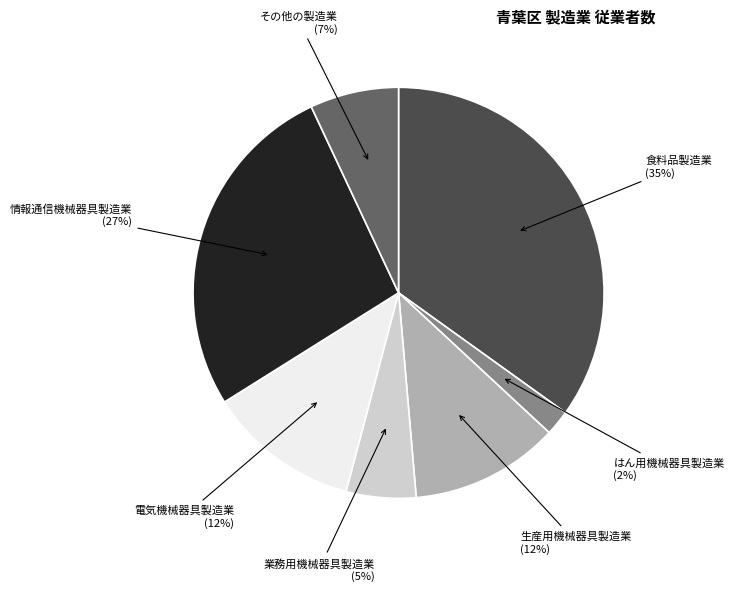

Is there a majority slice in this chart?

No